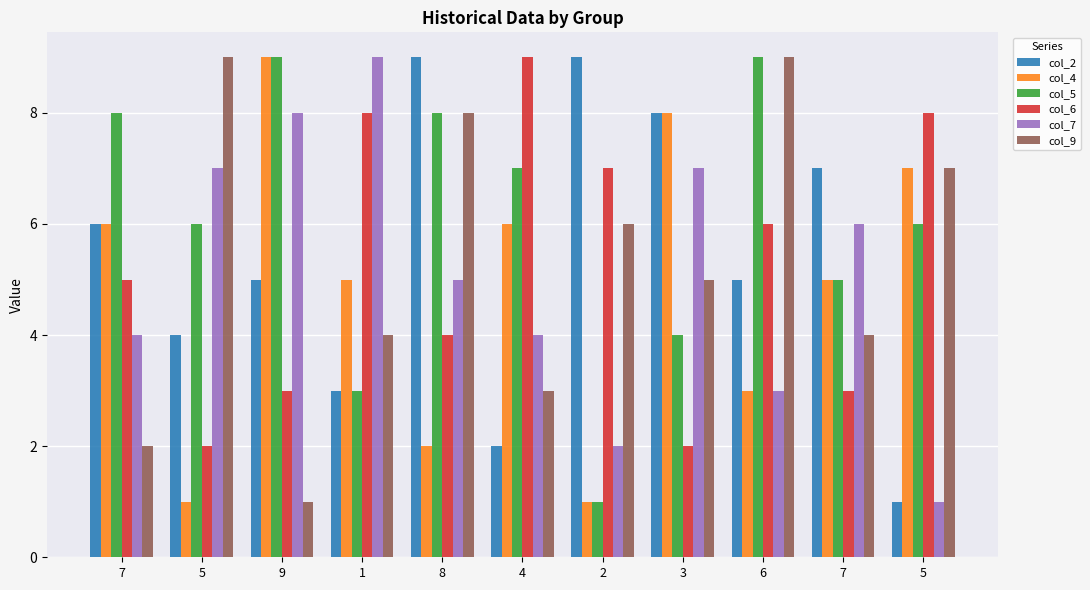

How many col_4 values are between 2 and 7?

7